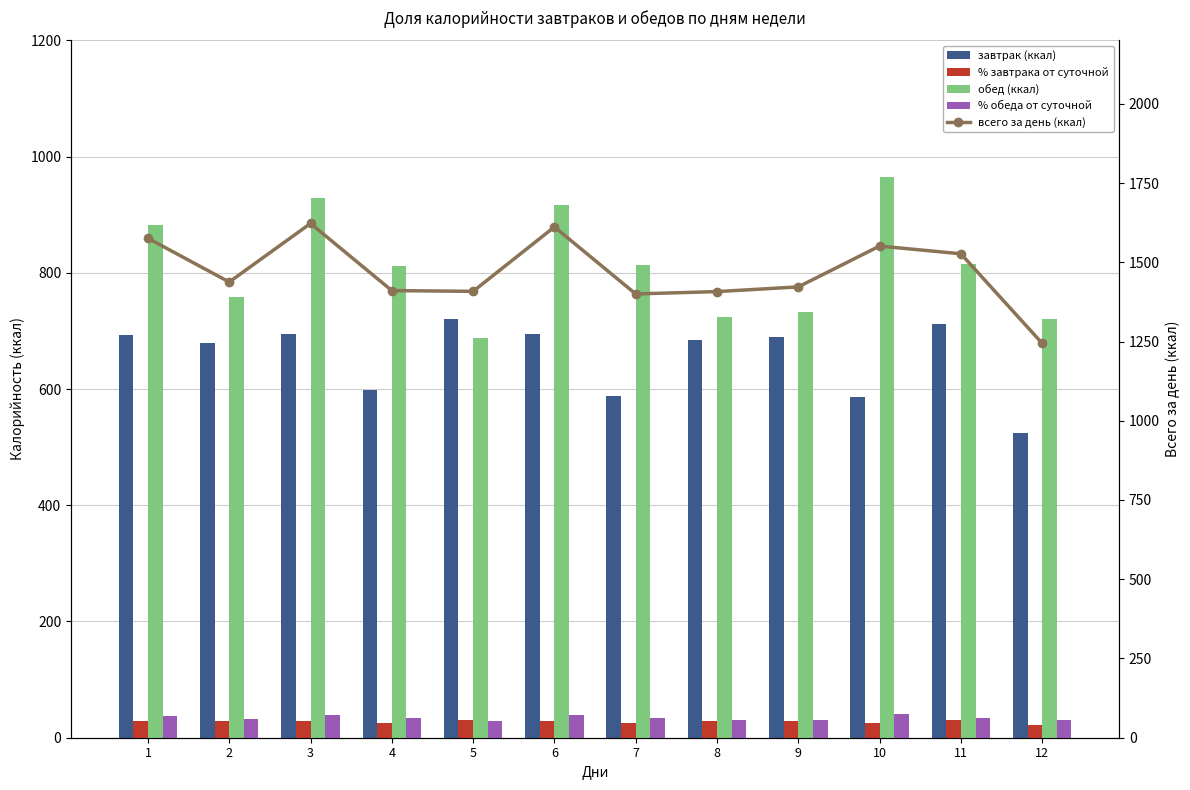

What is the total value across all series at 2?

2936.5